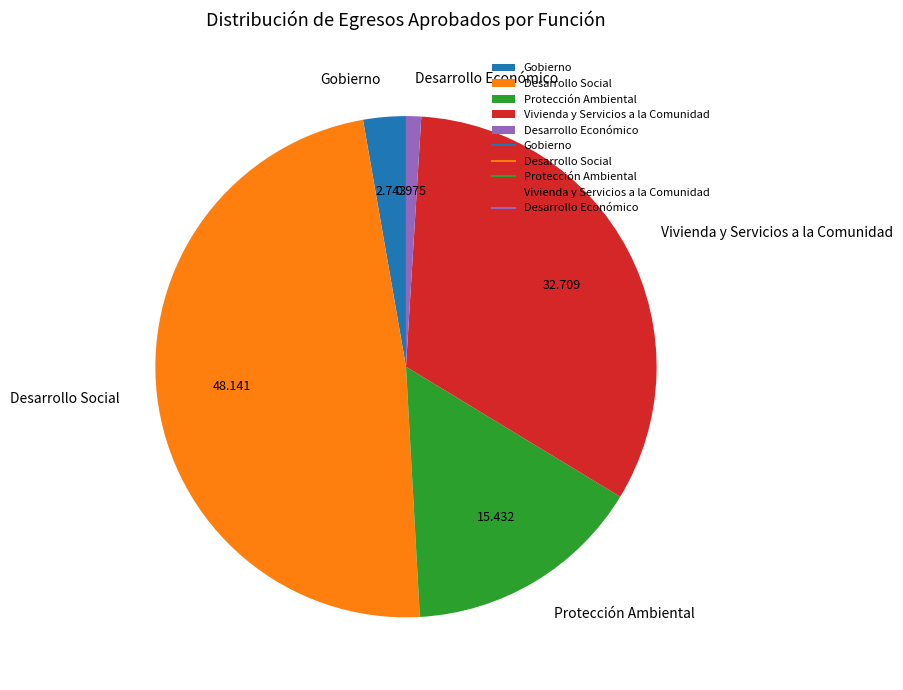

What is the largest slice in the pie chart?

Desarrollo Social